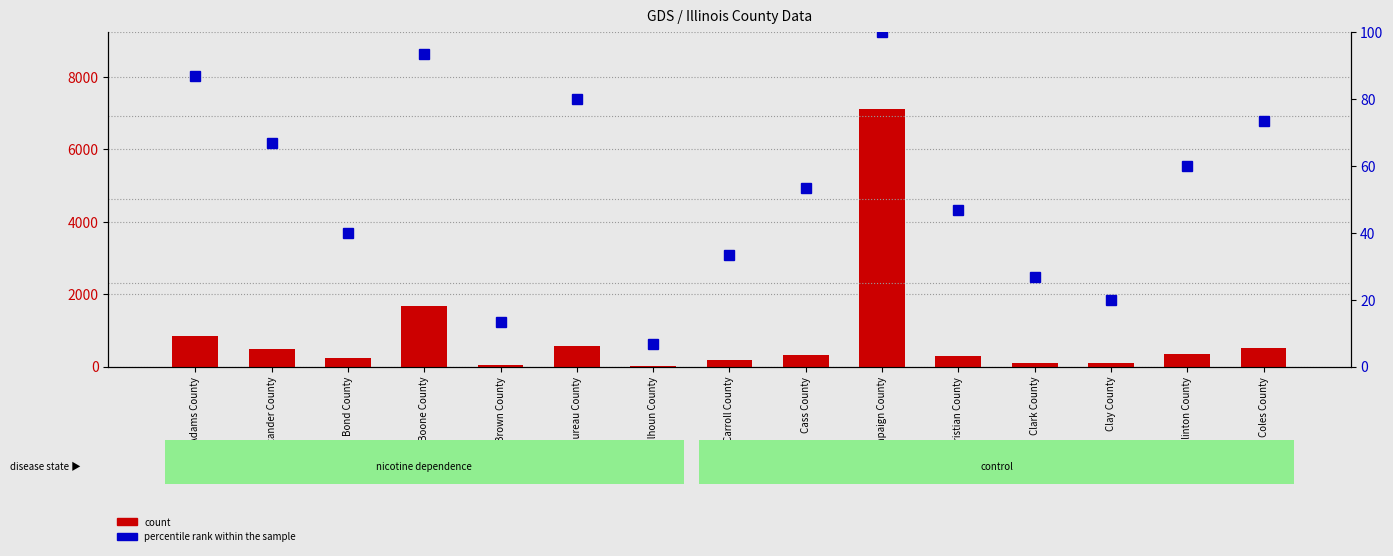

Read the percentile rank within the sample value at Bond County.

40.0